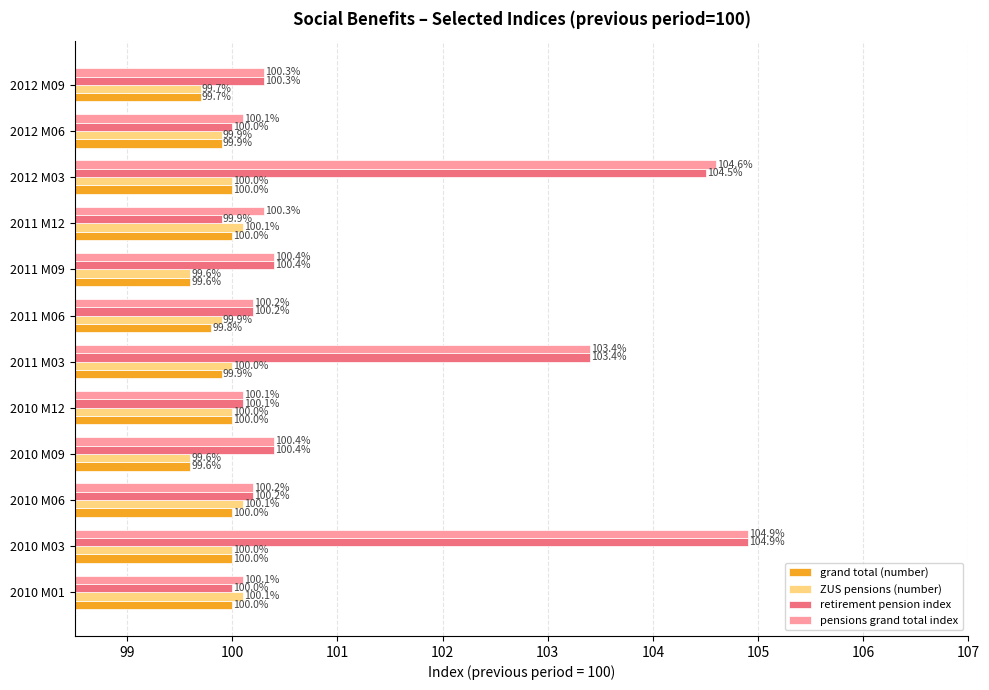

What is the difference between the maximum and second lowest values in the pensions grand total index series?

4.8